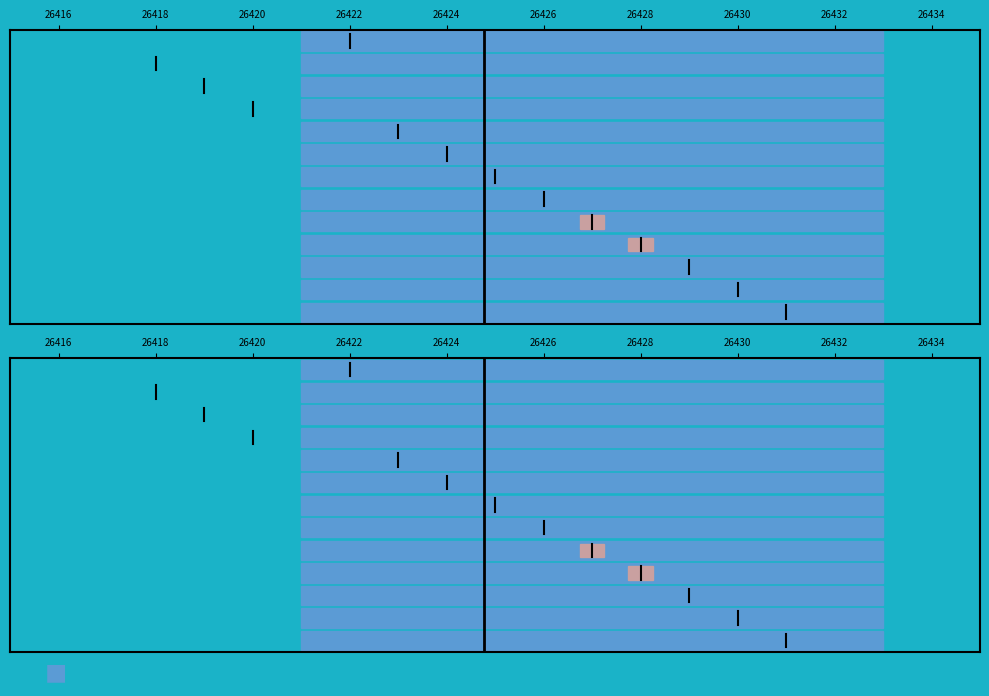

True or false: id has a value of 0.6 at 26418.

False